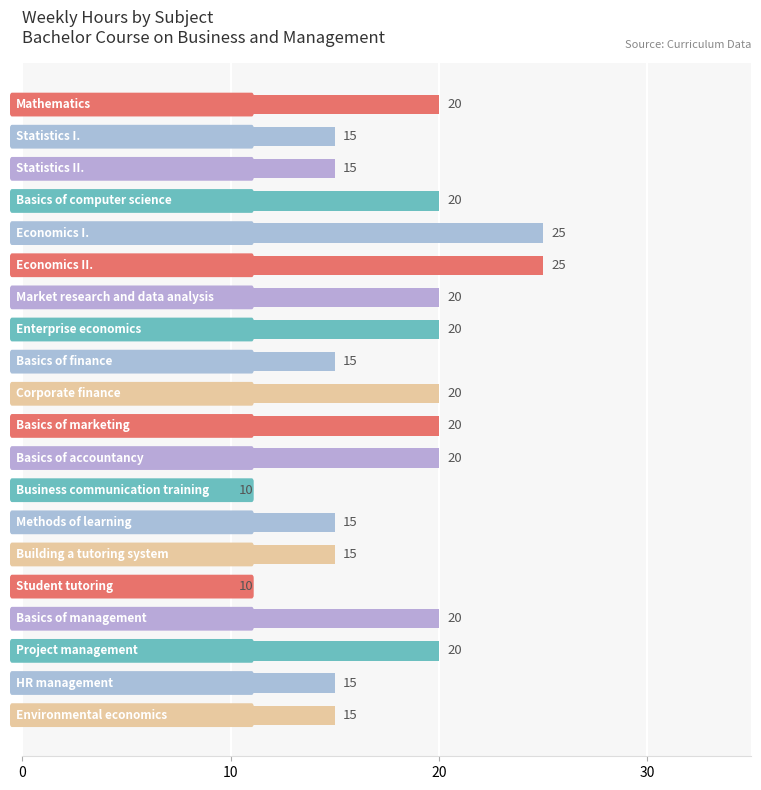

Count the values in the range 15 to 20.

16